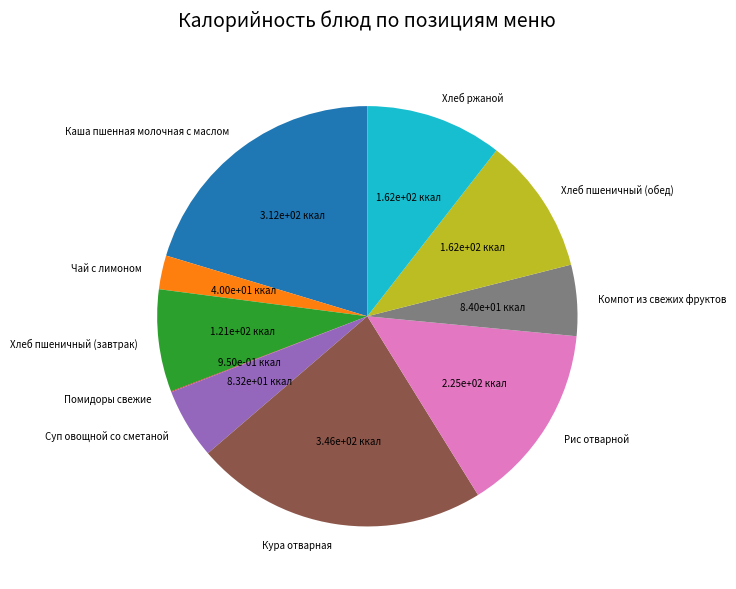

What is the largest slice in the pie chart?

Кура отварная